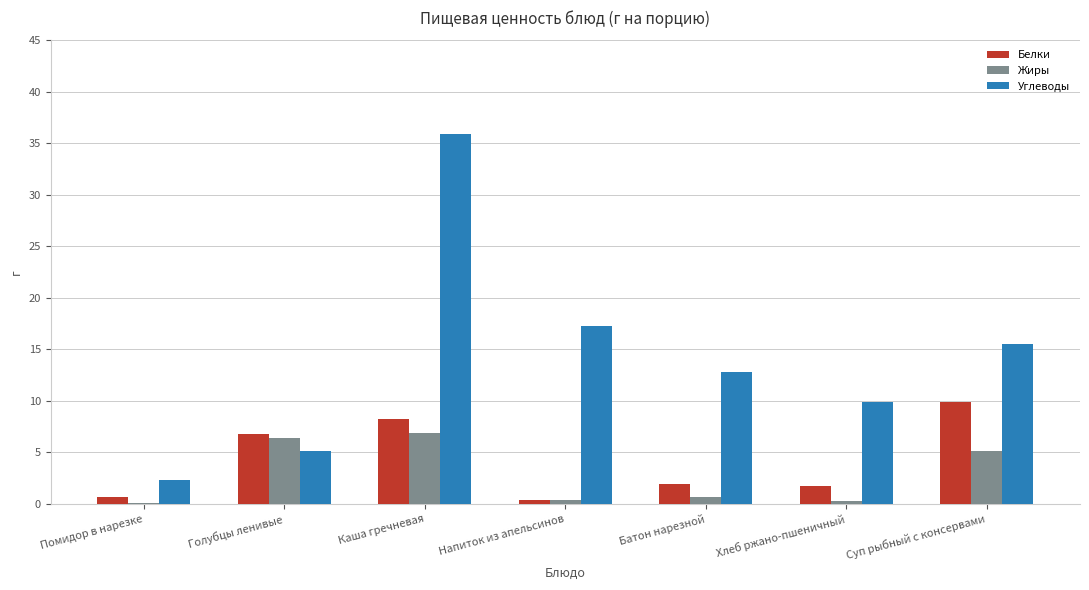

What is the sum of all Жиры values?

19.9